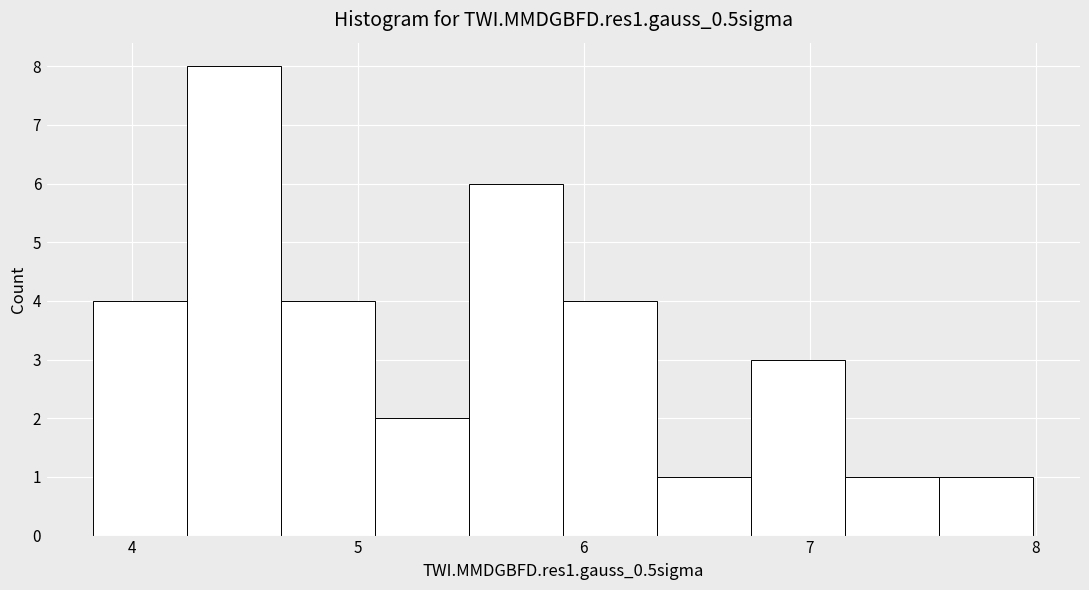

Reading left to right, list every bar in this chart as the range it spans on the x-axis followed by its height. Neither the bar edges nor the heights are printed on the chart, so give them approximately, as read against the axes.

3.8 to 4.2: 4
4.2 to 4.7: 8
4.7 to 5.1: 4
5.1 to 5.5: 2
5.5 to 5.9: 6
5.9 to 6.3: 4
6.3 to 6.7: 1
6.7 to 7.2: 3
7.2 to 7.6: 1
7.6 to 8.0: 1